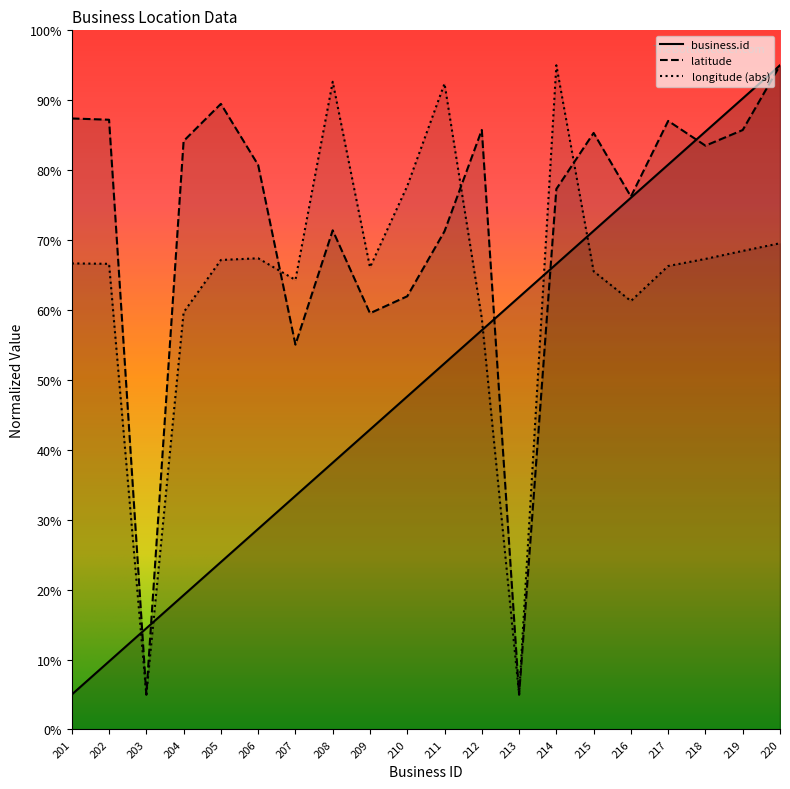

What is the minimum value shown in the chart?

5.0